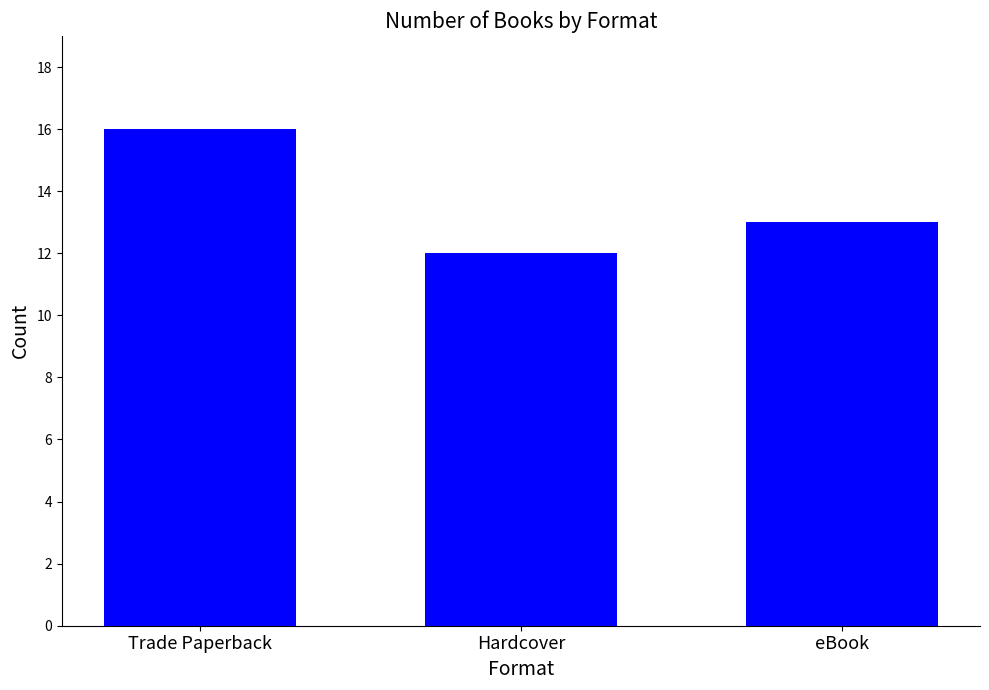

Count the number of categories in the chart.

3